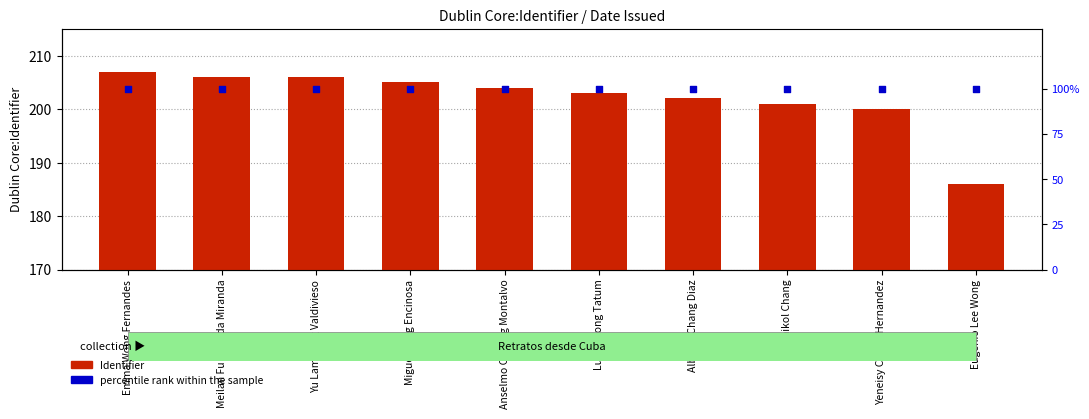

Which series has the largest Y range (max minus min)?

Identifier